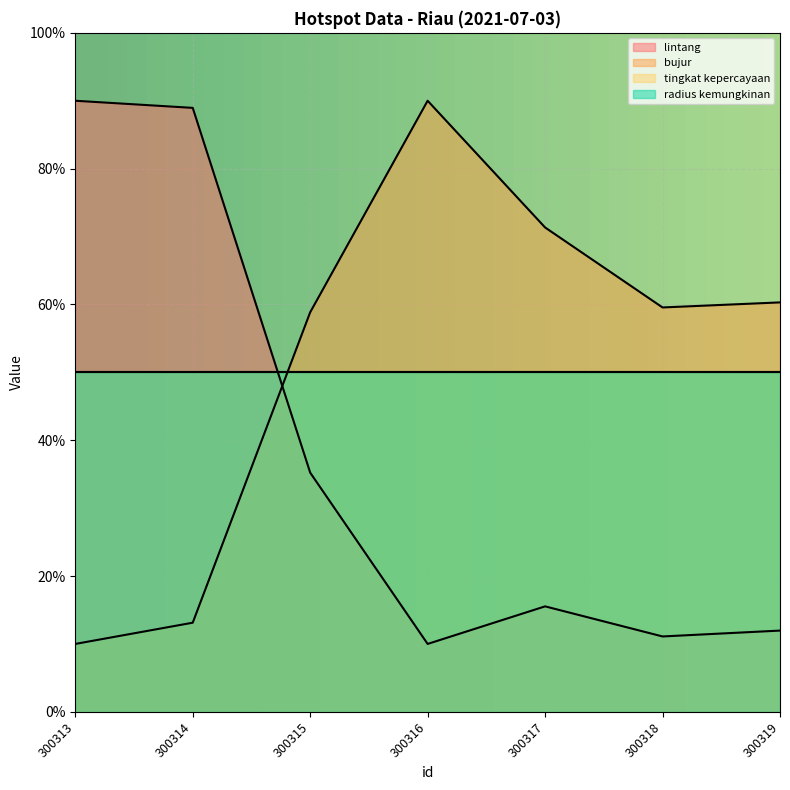

What is the total value across all series at 300315?

94.1